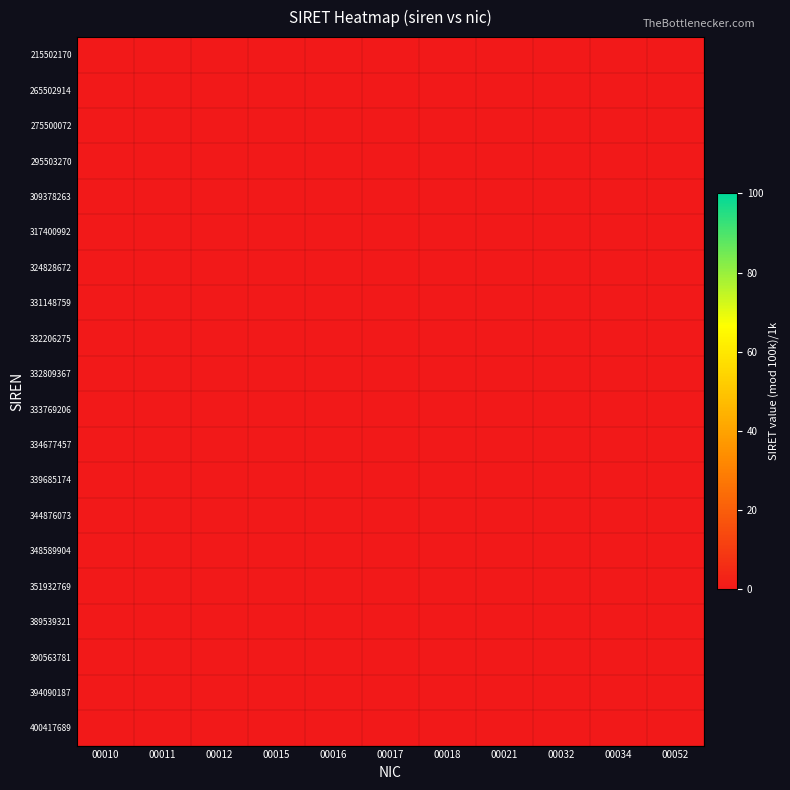

At how many categories does at least one series exceed 0?

11